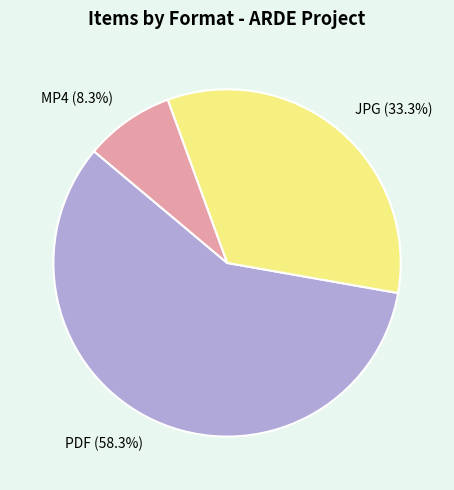

Is there a majority slice in this chart?

Yes